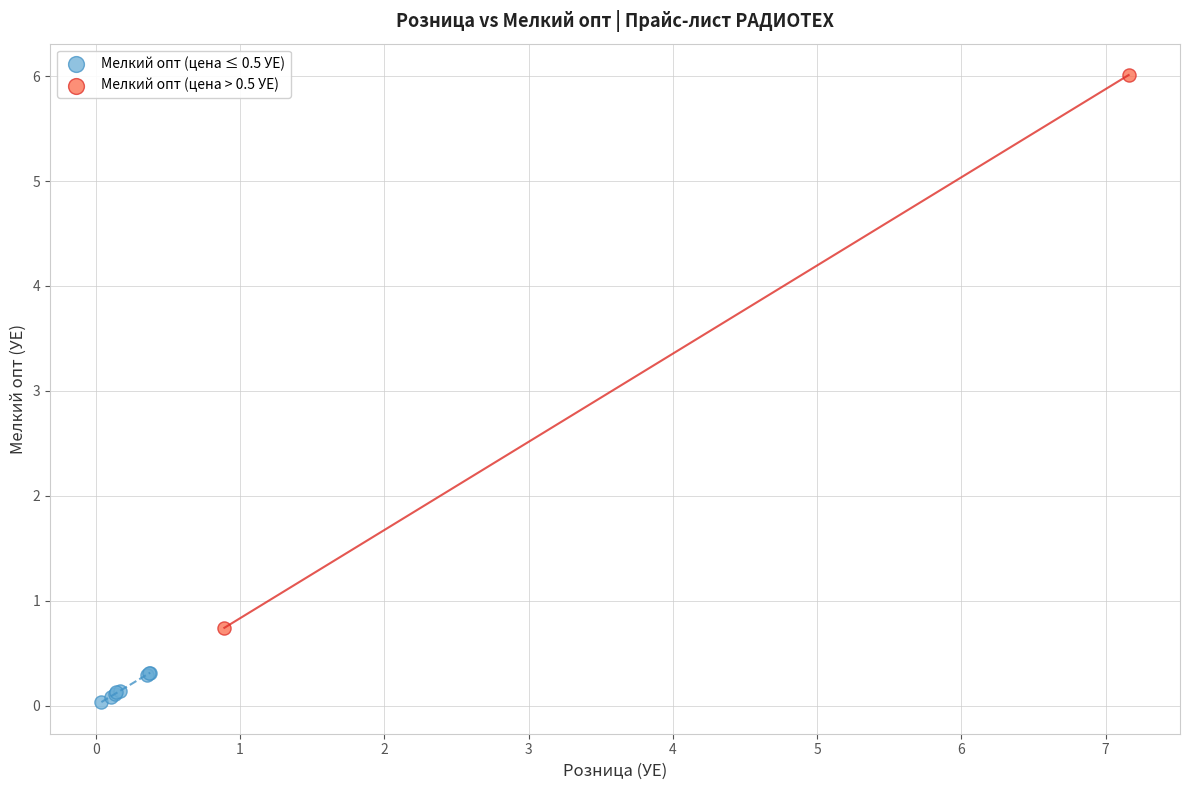

Which series reaches the minimum Y coordinate?

Мелкий опт (цена ≤ 0.5 УЕ)